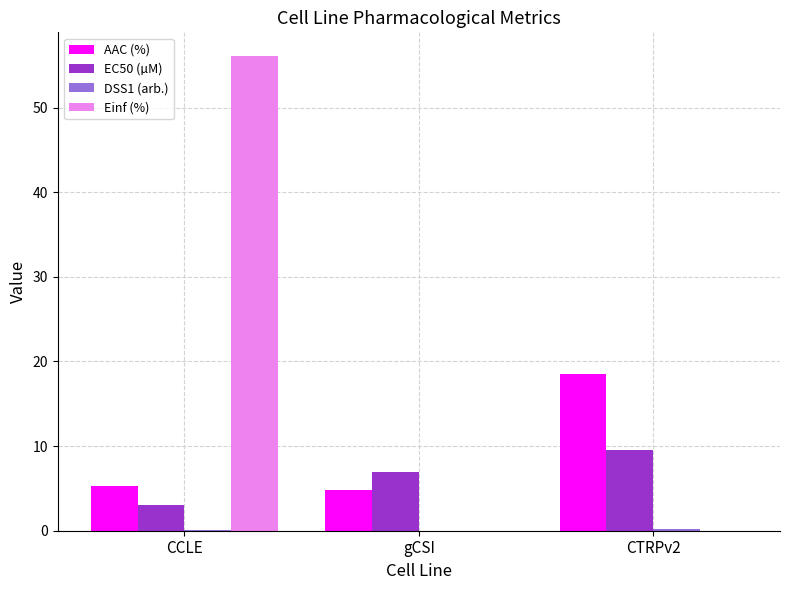

What is the approximate value of EC50 (µM) at gCSI?

7.0